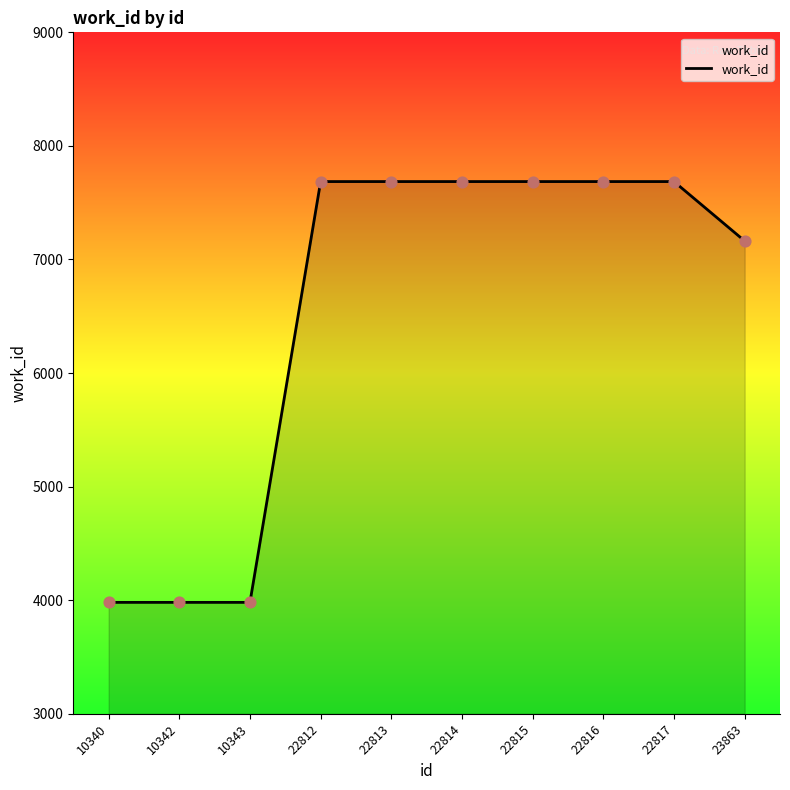

What is the ratio of the value at 22814 to the value at 22812?

1.0